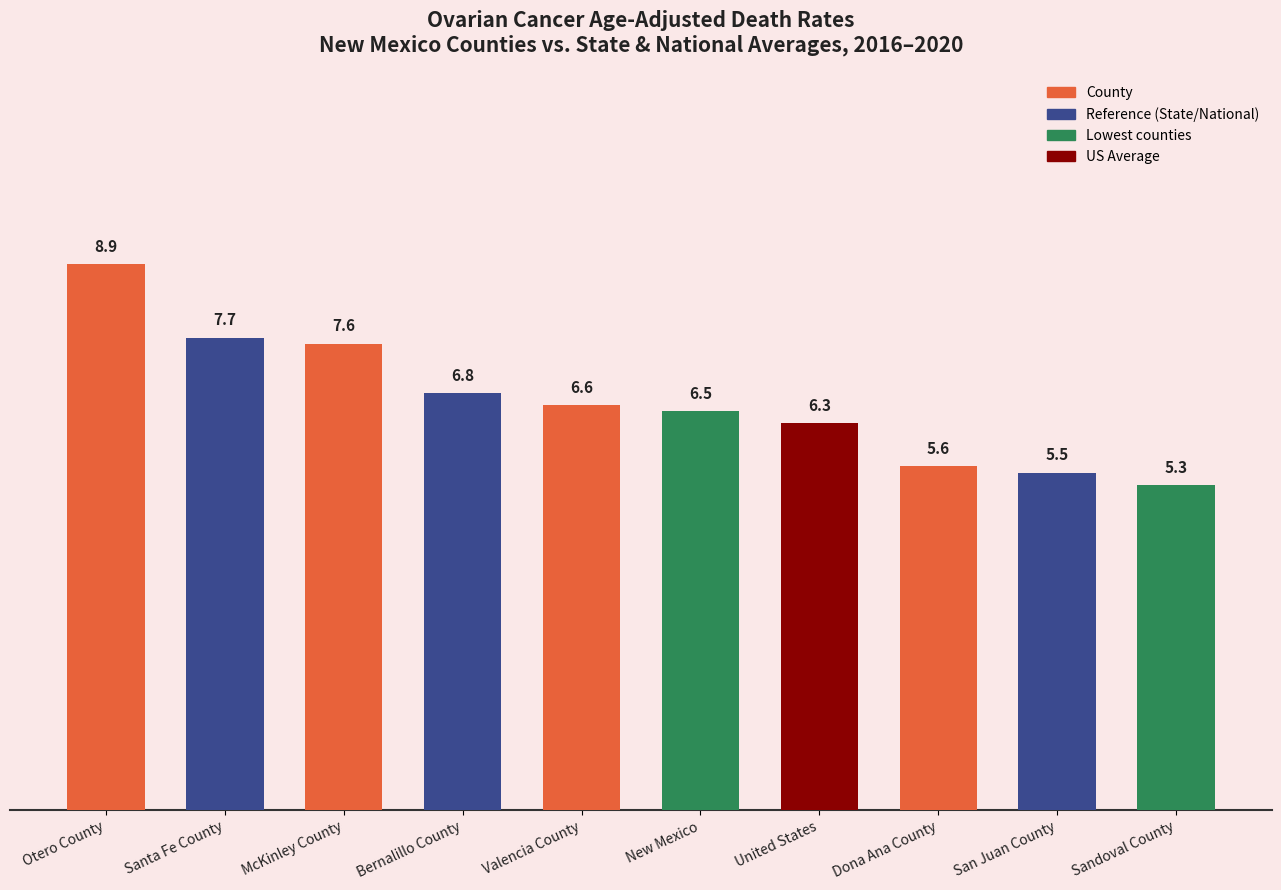

How many values exceed 6?

7